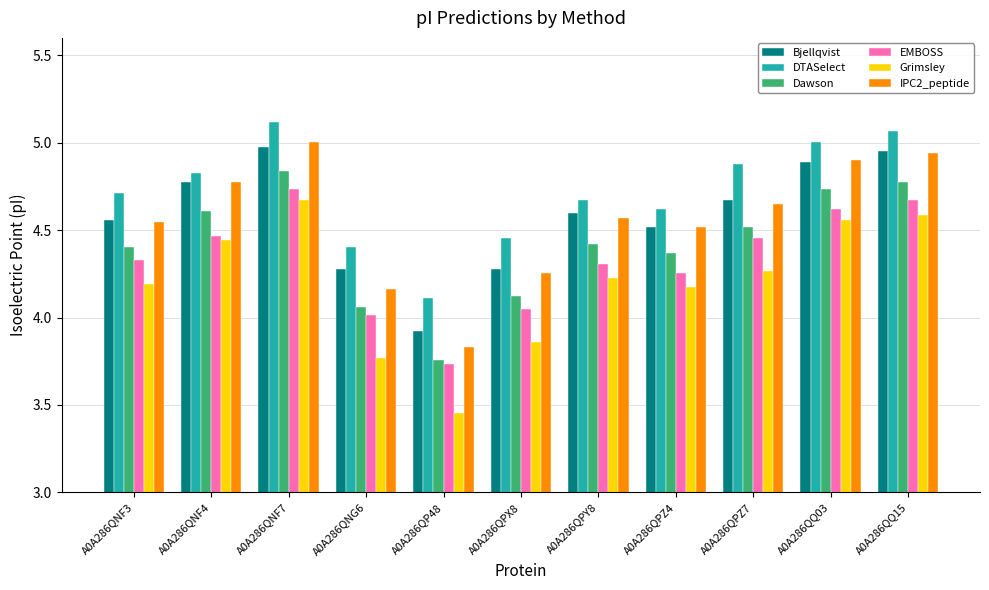

What is the label of the 7th bar from the right?

A0A286QP48